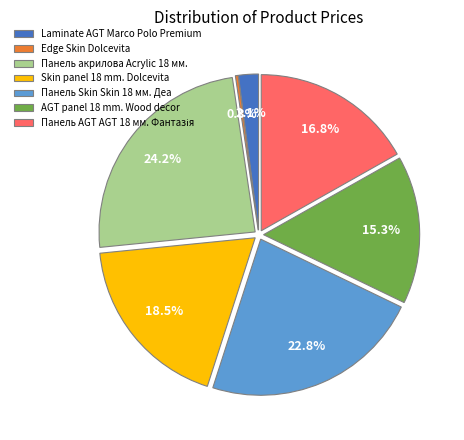

Does any single category account for the majority?

No